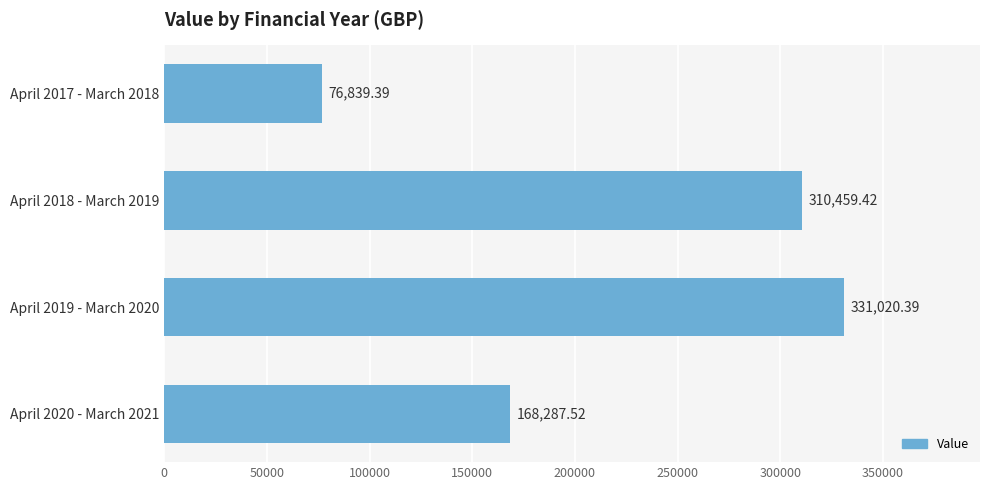

Where is the data nearest to the value 203929?

April 2020 - March 2021